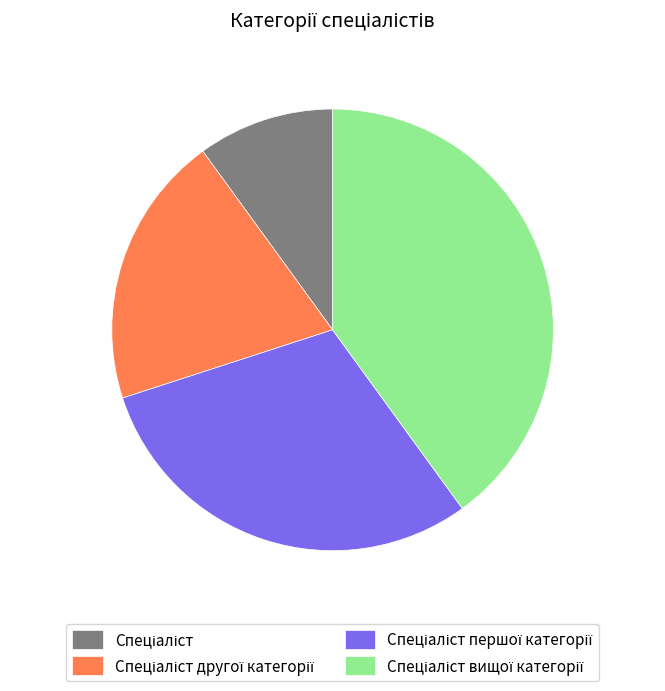

Is there a majority slice in this chart?

No